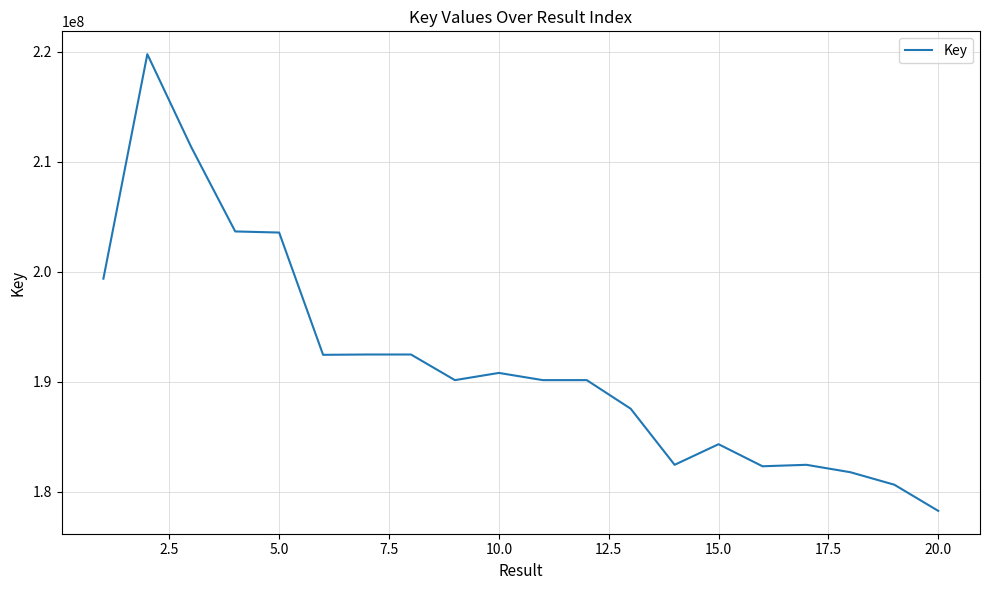

Is this an area chart (filled region under the line)?

No